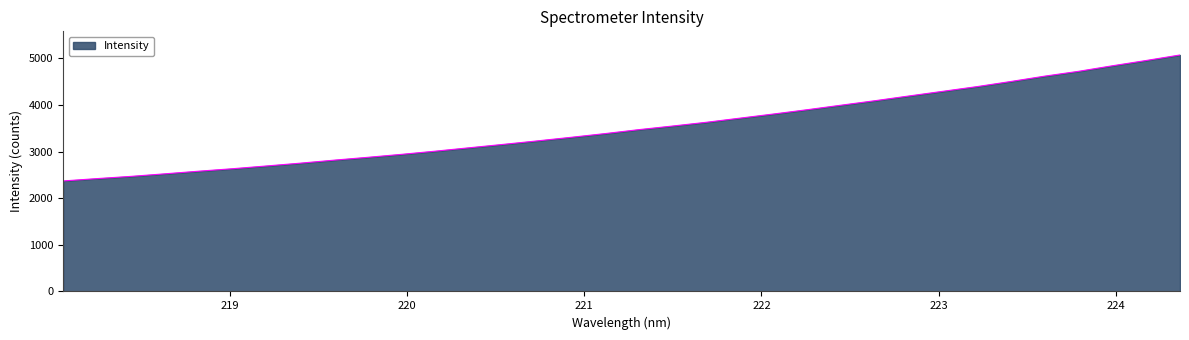

What is the difference between the maximum and minimum values?

2702.2